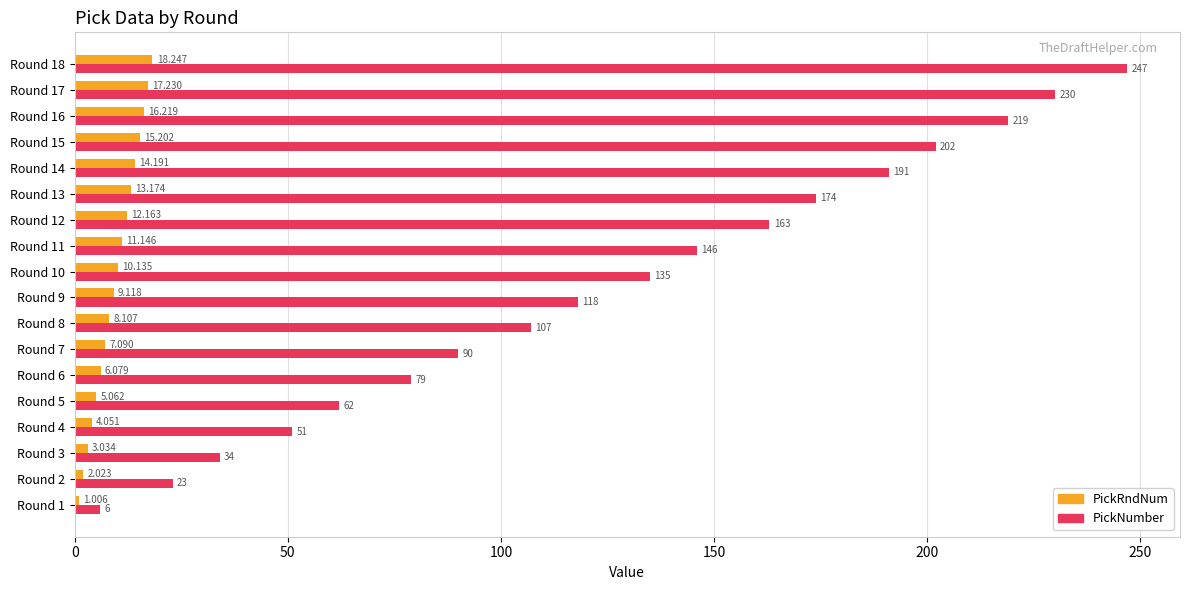

How many data points in PickRndNum are less than 10?

9